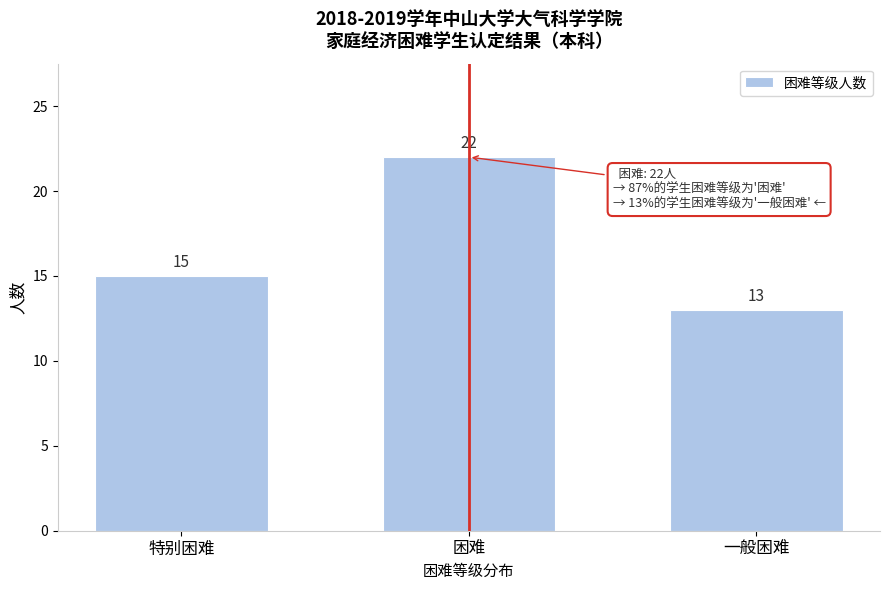

Reading right to left, list all the values displayed in this chart.

一般困难=13	困难=22	特别困难=15